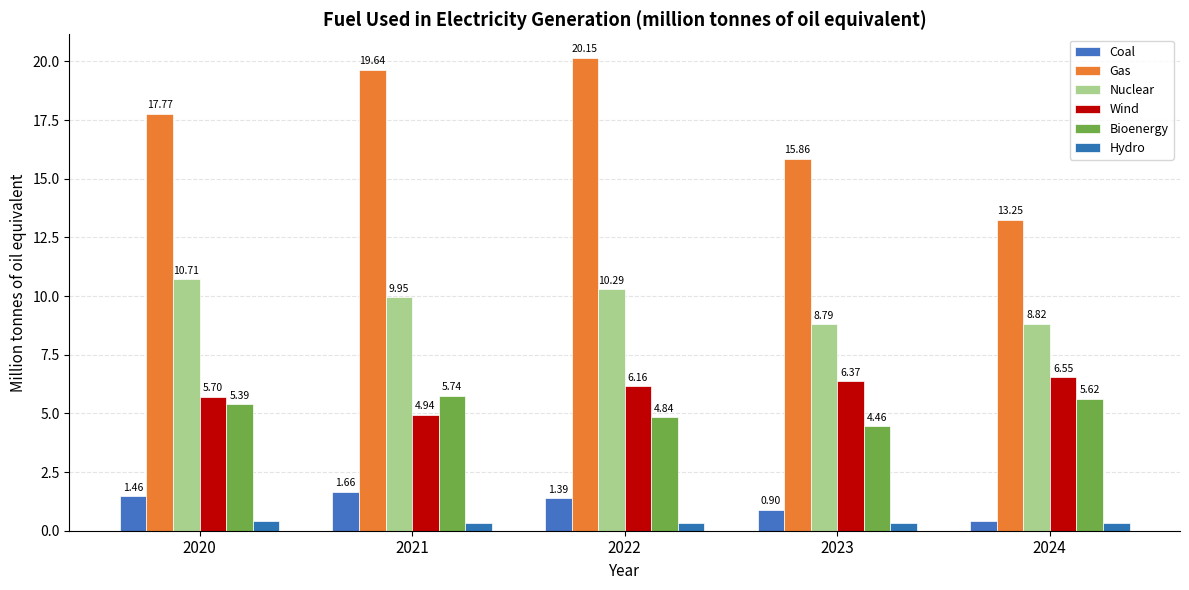

What is the difference between the highest and lowest values at 2021?

19.3